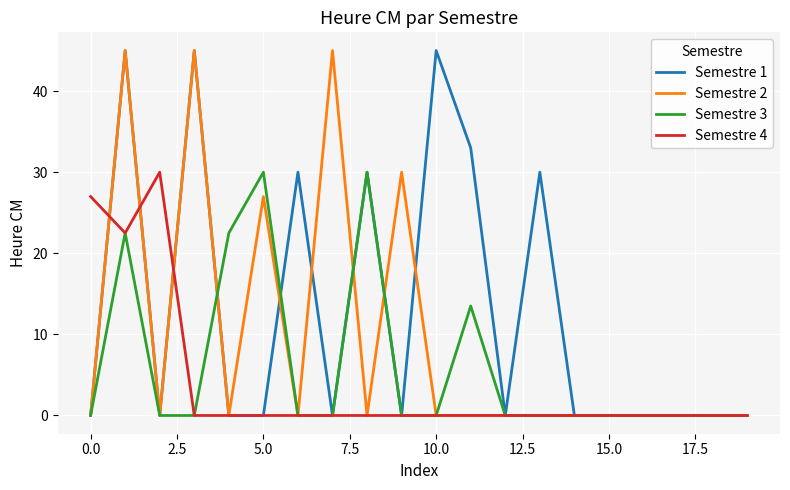

What is the difference between the maximum and minimum values in the Semestre 3 series?

30.0